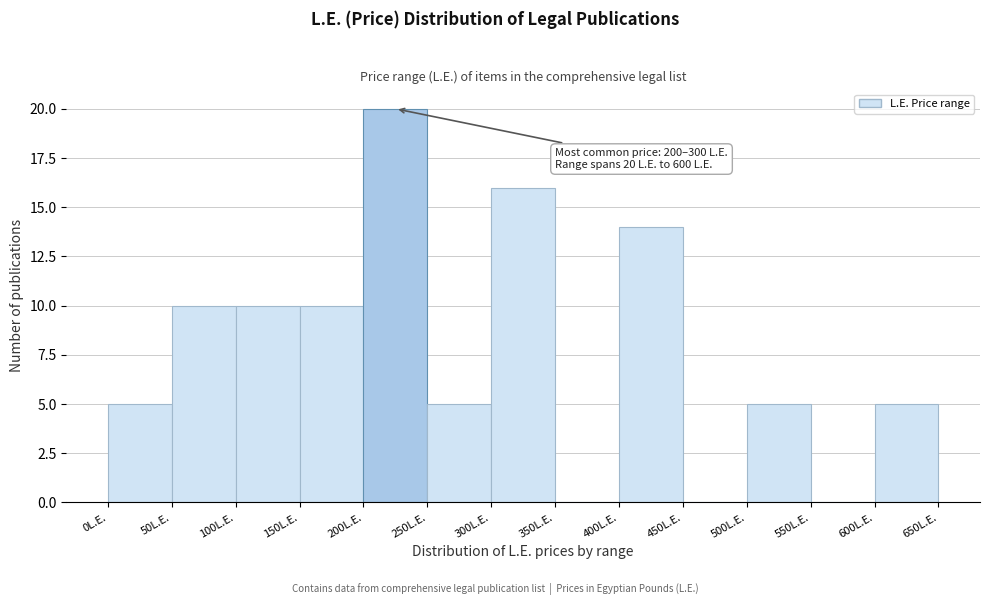

Over which range of the x-axis is the bar tallest?

200 to 250